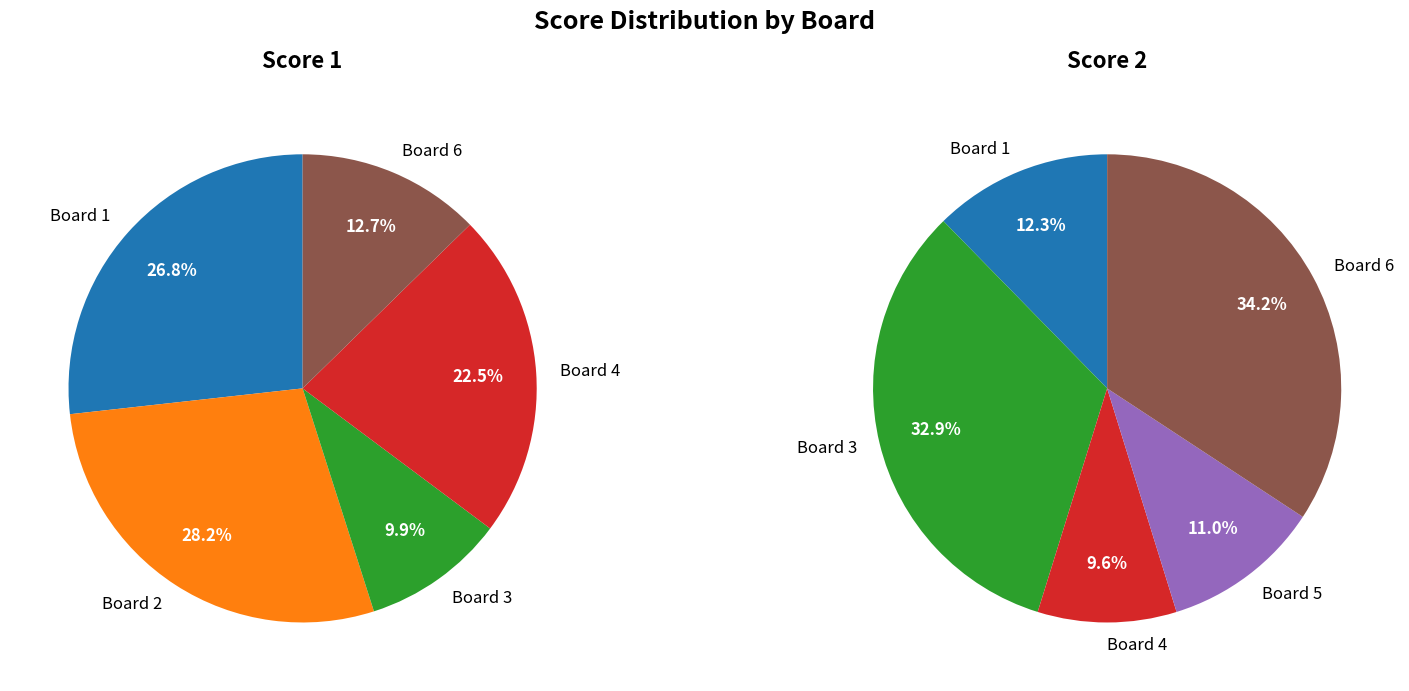

What is the total percentage of Board 3 and Board 6?

22.5%